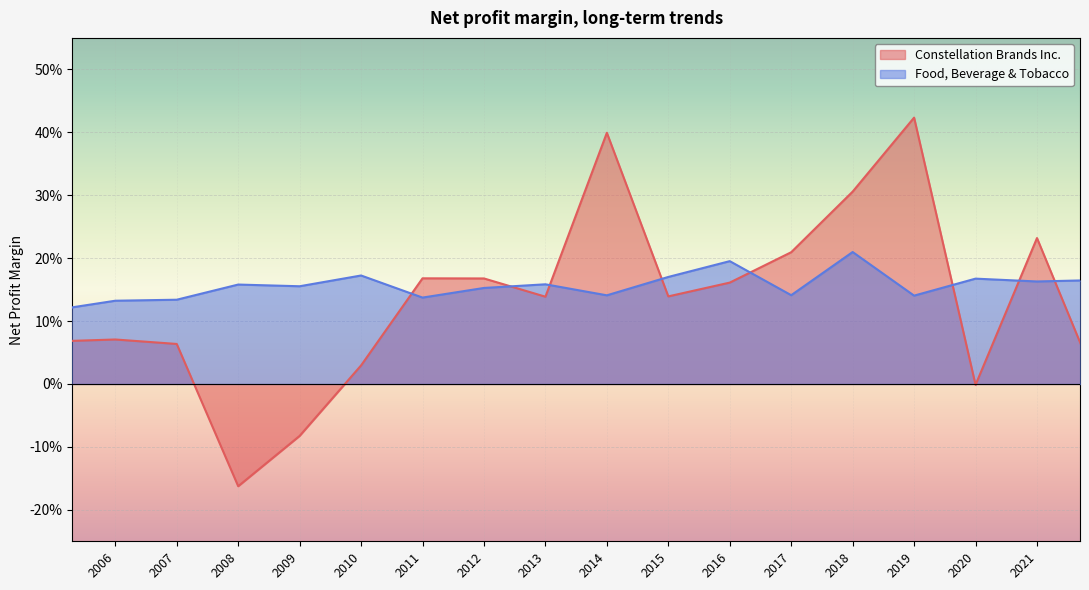

Between 2014 and 2016, which is larger?

2014